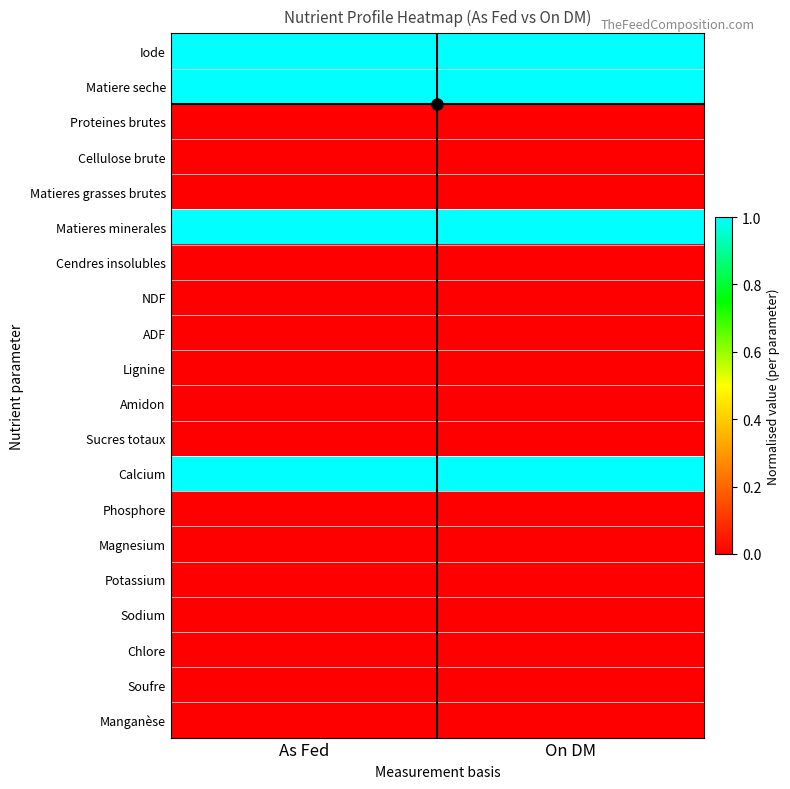

Which category has the lowest value across all series?

As Fed